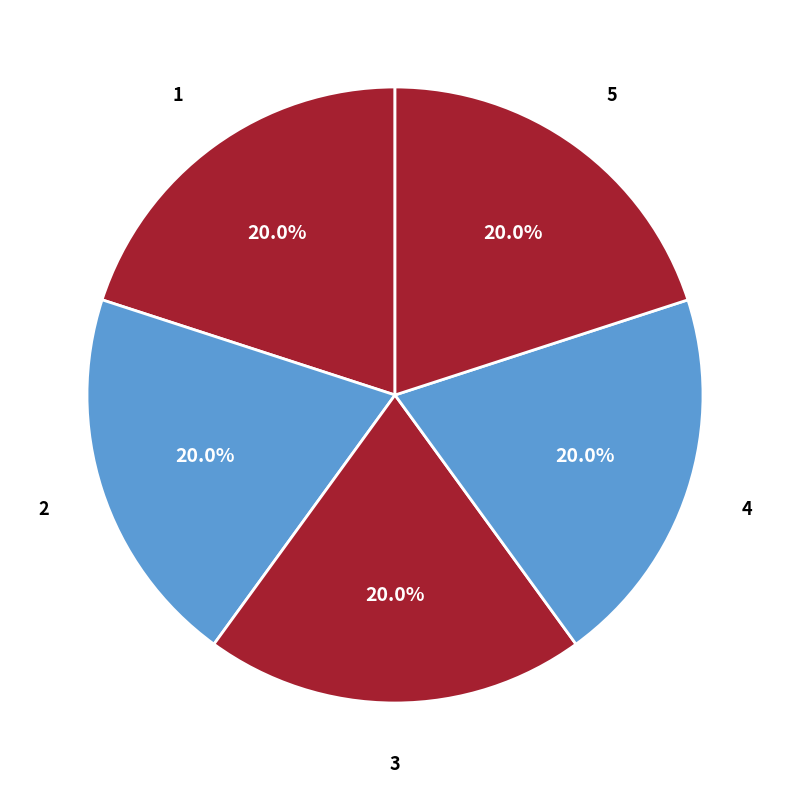

What percentage do 1 and 3 together represent?

40.0%